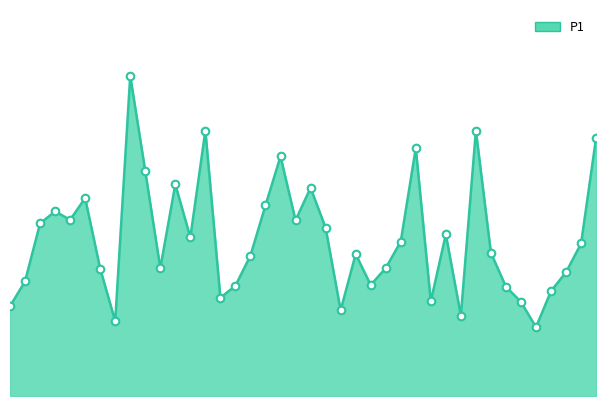

Does the chart have visible grid lines?

No